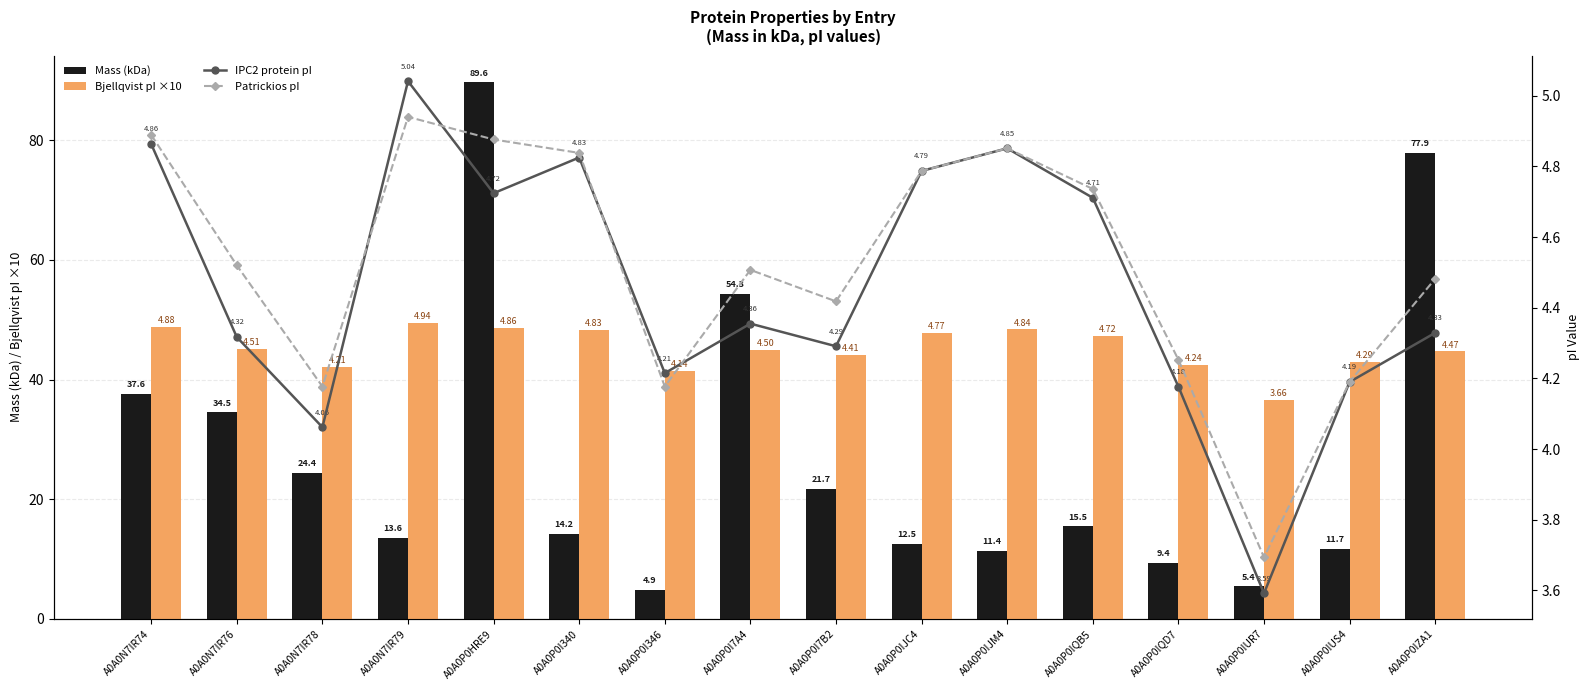

Reading right to left, extract all data points from this chart.

Mass (kDa): A0A0P0IZA1=77.9	A0A0P0IUS4=11.7	A0A0P0IUR7=5.4	A0A0P0IQD7=9.4	A0A0P0IQB5=15.5	A0A0P0IJM4=11.4	A0A0P0IJC4=12.5	A0A0P0I7B2=21.7	A0A0P0I7A4=54.3	A0A0P0I346=4.9	A0A0P0I340=14.2	A0A0P0HRE9=89.6	A0A0N7IR79=13.6	A0A0N7IR78=24.4	A0A0N7IR76=34.5	A0A0N7IR74=37.6
Bjellqvist pI ×10: A0A0P0IZA1=44.7	A0A0P0IUS4=42.9	A0A0P0IUR7=36.6	A0A0P0IQD7=42.4	A0A0P0IQB5=47.2	A0A0P0IJM4=48.4	A0A0P0IJC4=47.7	A0A0P0I7B2=44.1	A0A0P0I7A4=45.0	A0A0P0I346=41.4	A0A0P0I340=48.2	A0A0P0HRE9=48.6	A0A0N7IR79=49.4	A0A0N7IR78=42.1	A0A0N7IR76=45.1	A0A0N7IR74=48.8
IPC2 protein pI: A0A0P0IZA1=4.3	A0A0P0IUS4=4.2	A0A0P0IUR7=3.6	A0A0P0IQD7=4.2	A0A0P0IQB5=4.7	A0A0P0IJM4=4.9	A0A0P0IJC4=4.8	A0A0P0I7B2=4.3	A0A0P0I7A4=4.4	A0A0P0I346=4.2	A0A0P0I340=4.8	A0A0P0HRE9=4.7	A0A0N7IR79=5.0	A0A0N7IR78=4.1	A0A0N7IR76=4.3	A0A0N7IR74=4.9
Patrickios pI: A0A0P0IZA1=4.5	A0A0P0IUS4=4.2	A0A0P0IUR7=3.7	A0A0P0IQD7=4.3	A0A0P0IQB5=4.7	A0A0P0IJM4=4.9	A0A0P0IJC4=4.8	A0A0P0I7B2=4.4	A0A0P0I7A4=4.5	A0A0P0I346=4.2	A0A0P0I340=4.8	A0A0P0HRE9=4.9	A0A0N7IR79=4.9	A0A0N7IR78=4.2	A0A0N7IR76=4.5	A0A0N7IR74=4.9